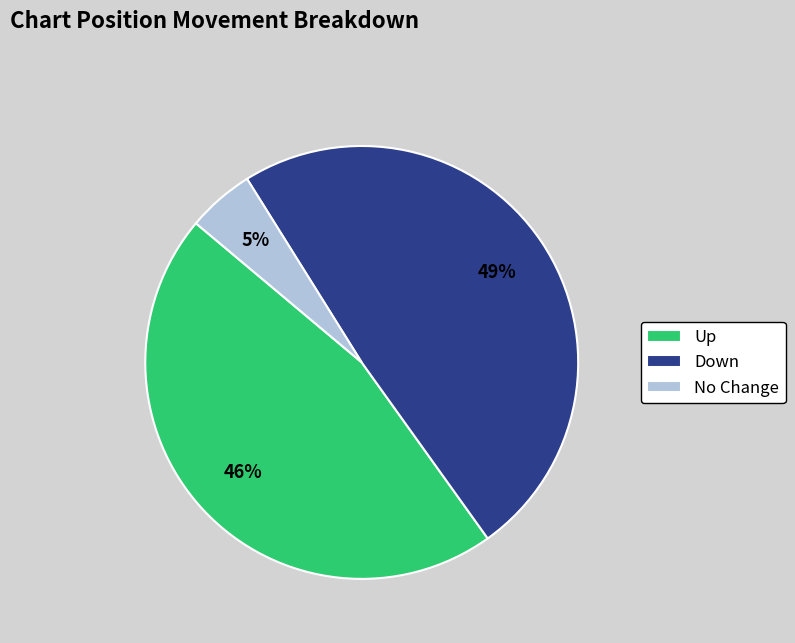

What percentage is the Down slice, to the nearest percent?

49%